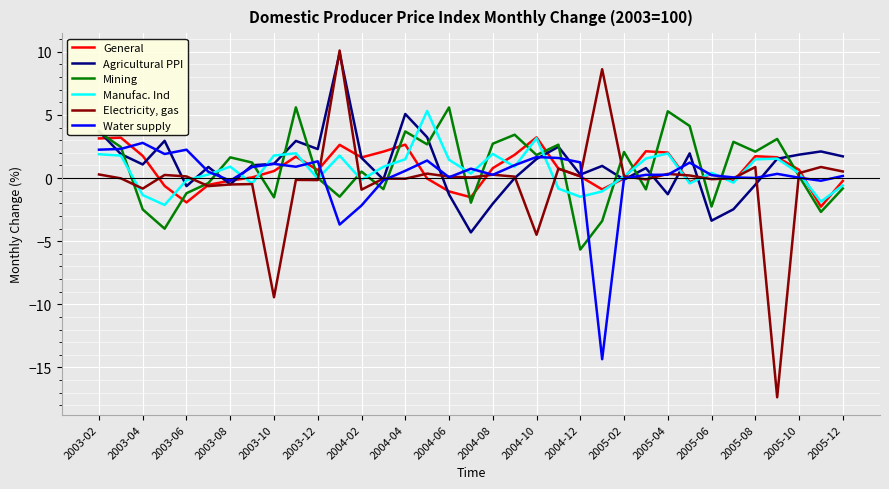

Which series has the largest range (max minus min)?

Electricity, gas